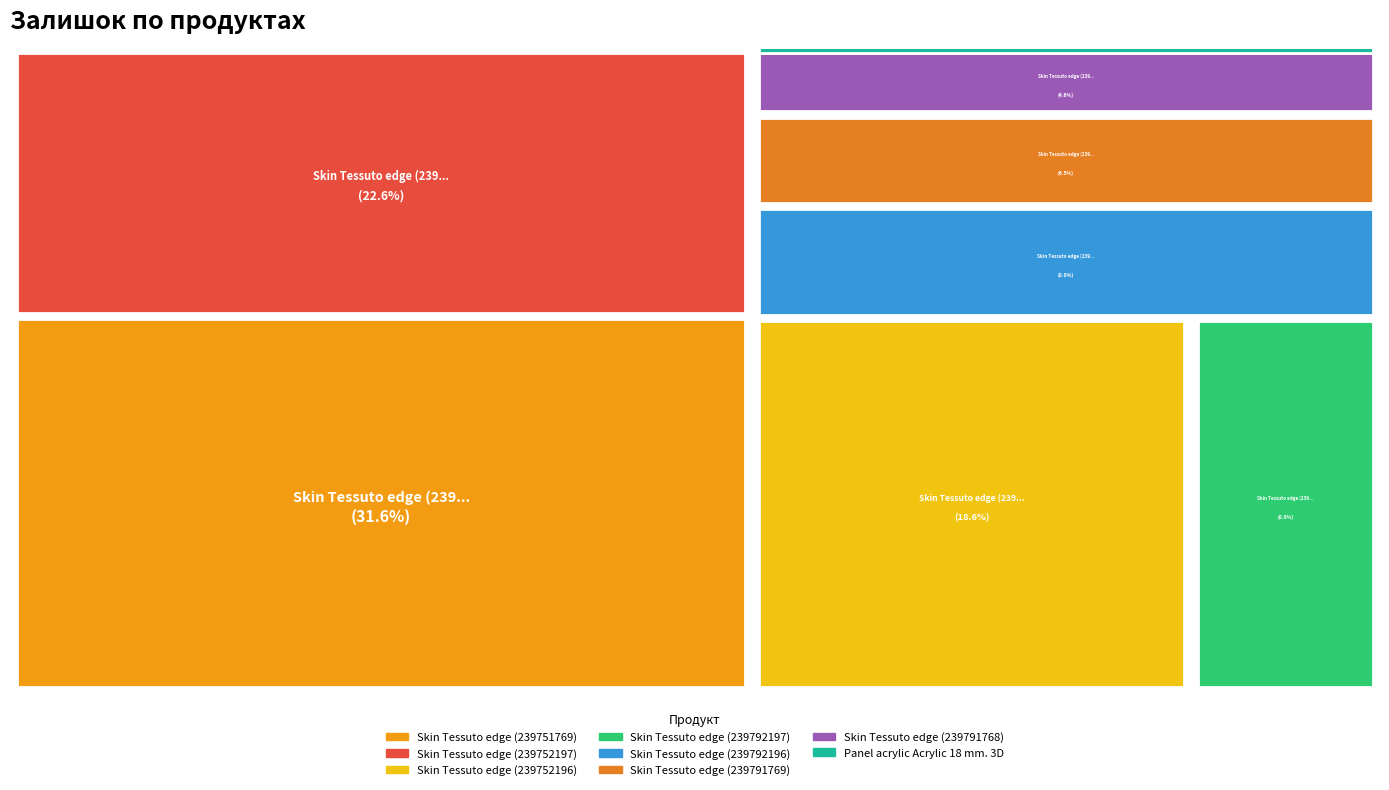

How many slices are in this pie chart?

8